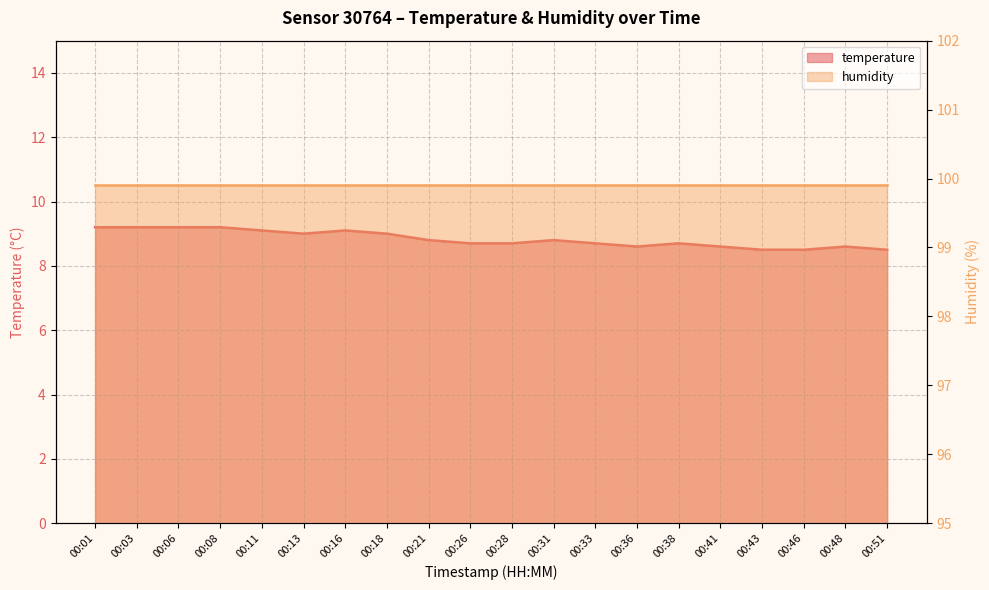

Rank the categories by value from highest to lowest.

00:01, 00:03, 00:06, 00:08, 00:11, 00:16, 00:13, 00:18, 00:21, 00:31, 00:26, 00:28, 00:33, 00:38, 00:36, 00:41, 00:48, 00:43, 00:46, 00:51